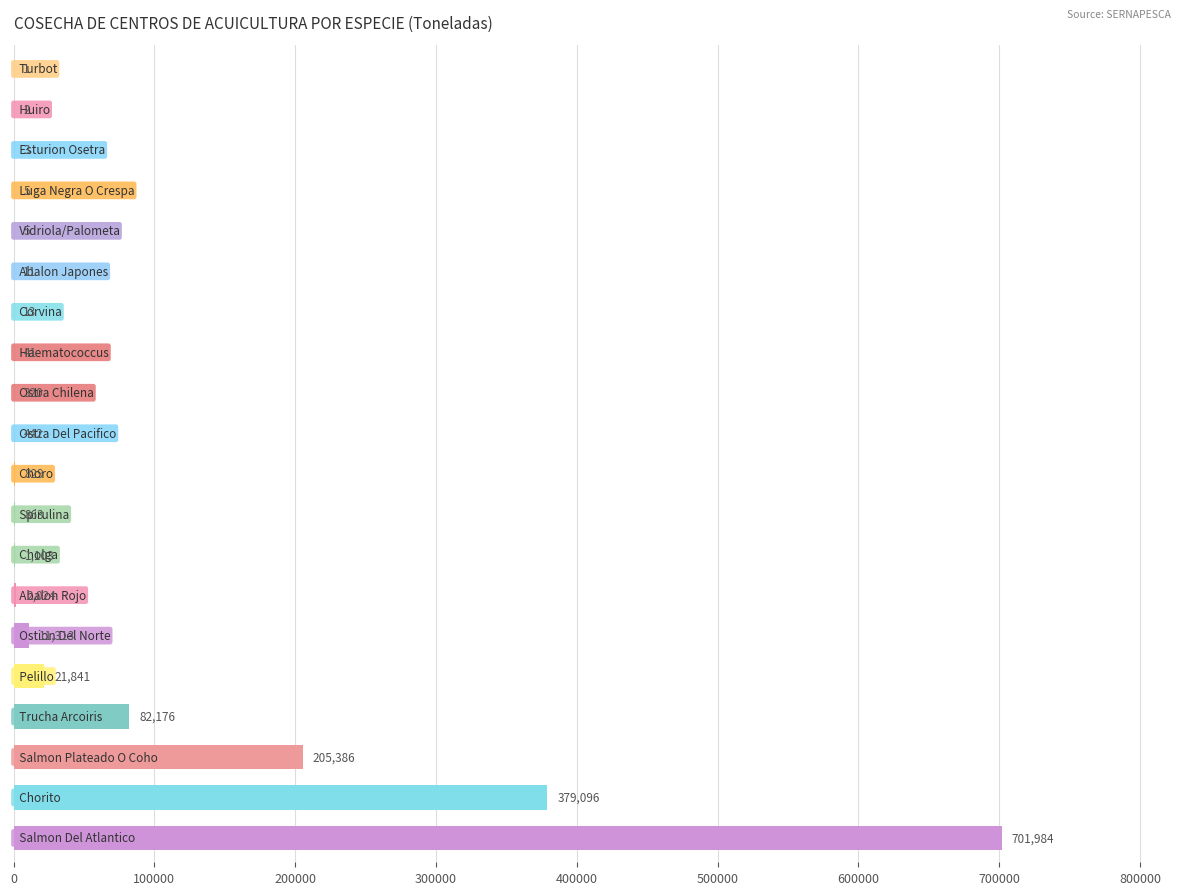

What is the sum of all values?

1407458